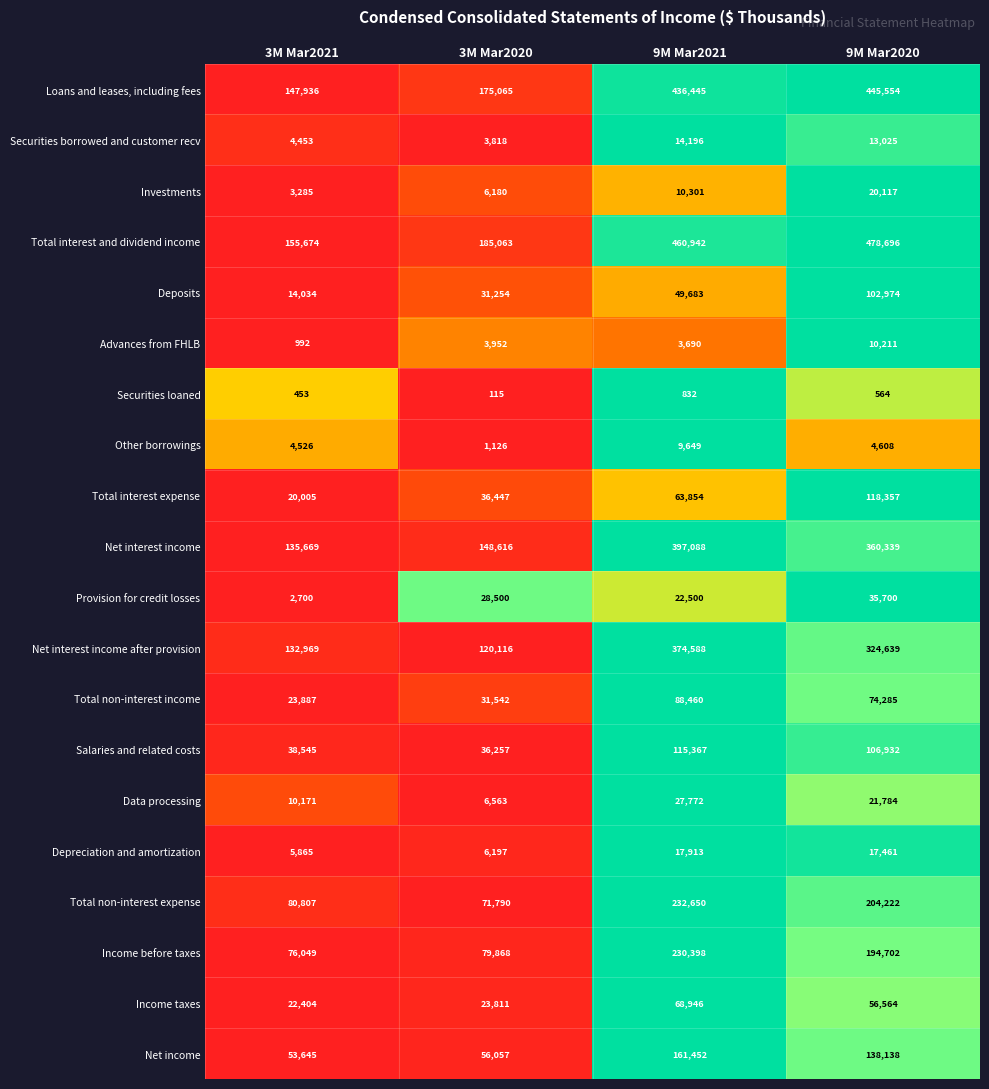

Which series has the largest total across all categories?

Total interest and dividend income